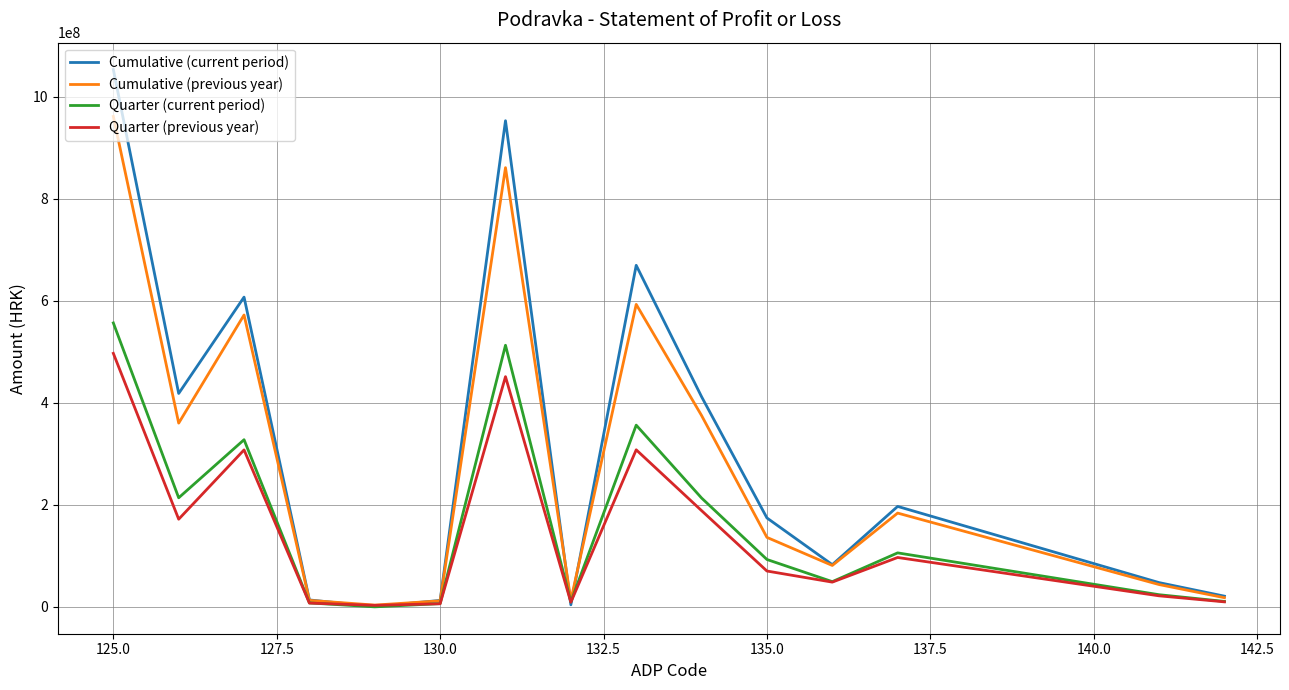

What is the maximum value shown in the chart?

1053514970